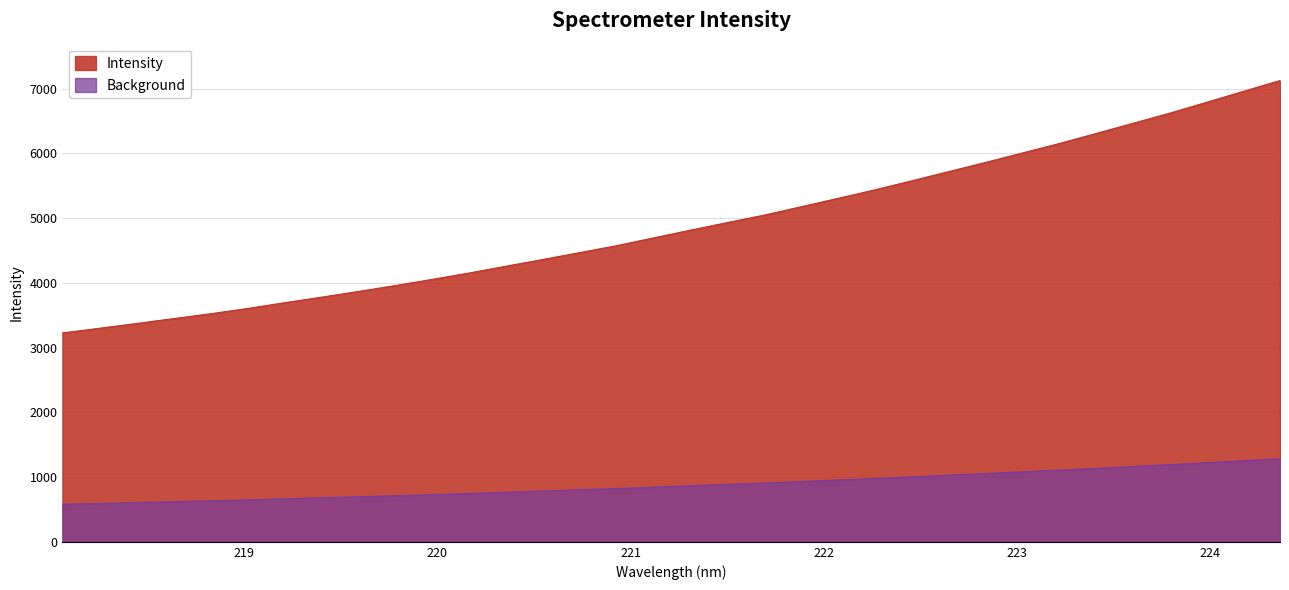

What is the greatest value displayed?

7124.5